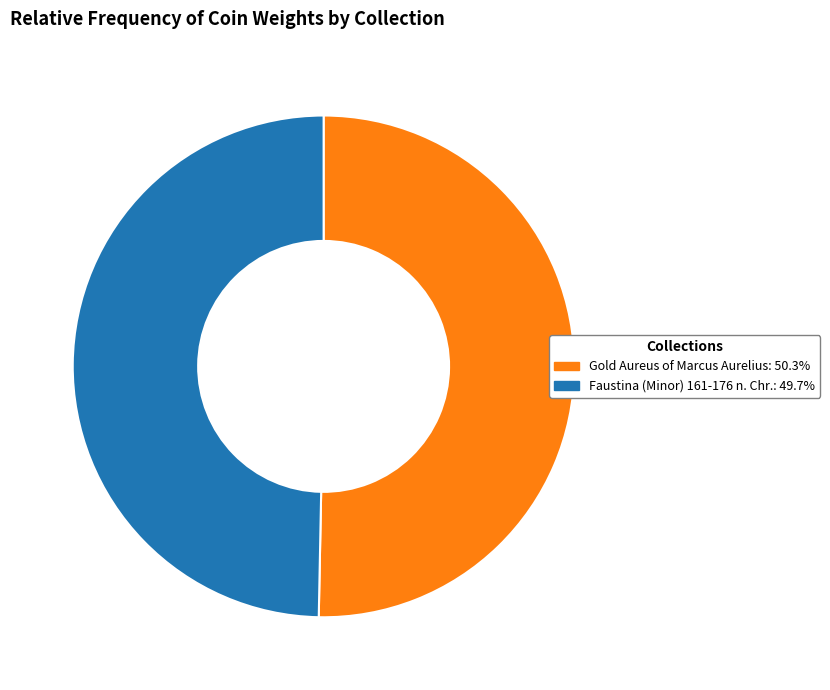

Approximately how many times larger is the value at Faustina (Minor) 161-176 n. Chr.: 49.7% compared to Gold Aureus of Marcus Aurelius: 50.3%?

1.0